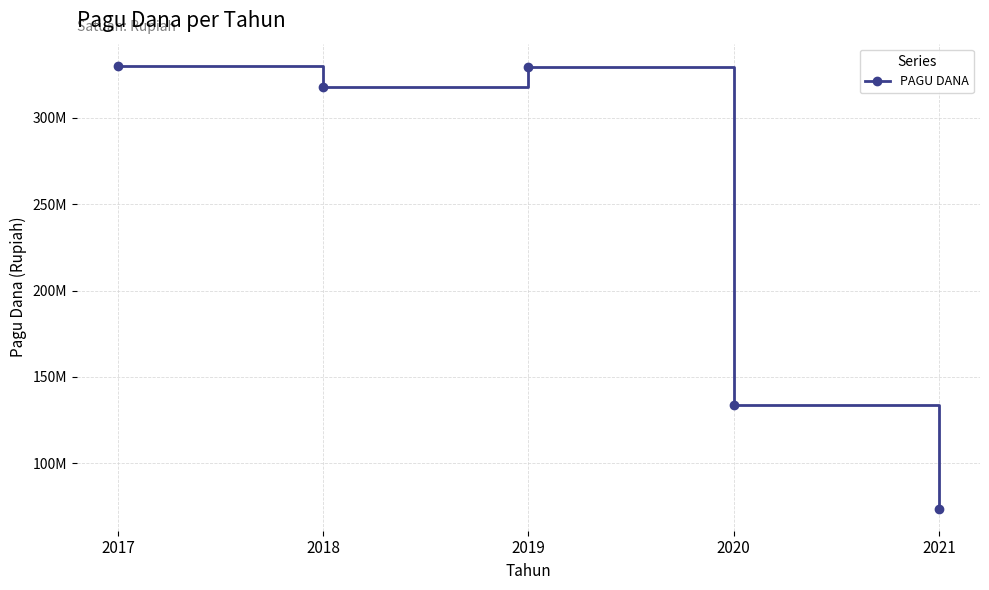

What is the average value?

236919422